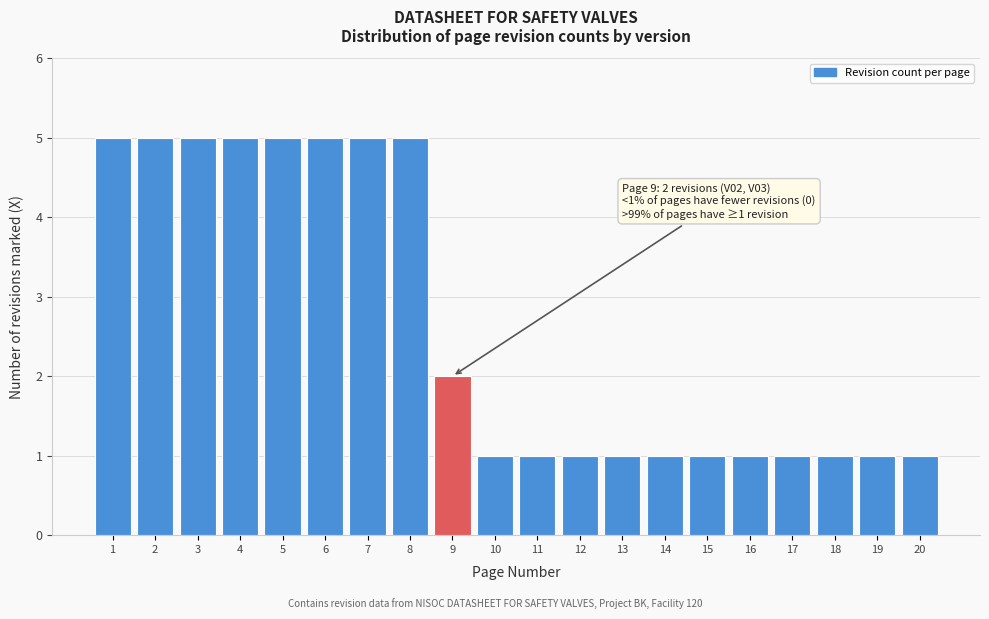

Reading left to right, what are all the values shown in this chart?

5	5	5	5	5	5	5	5	2	1	1	1	1	1	1	1	1	1	1	1